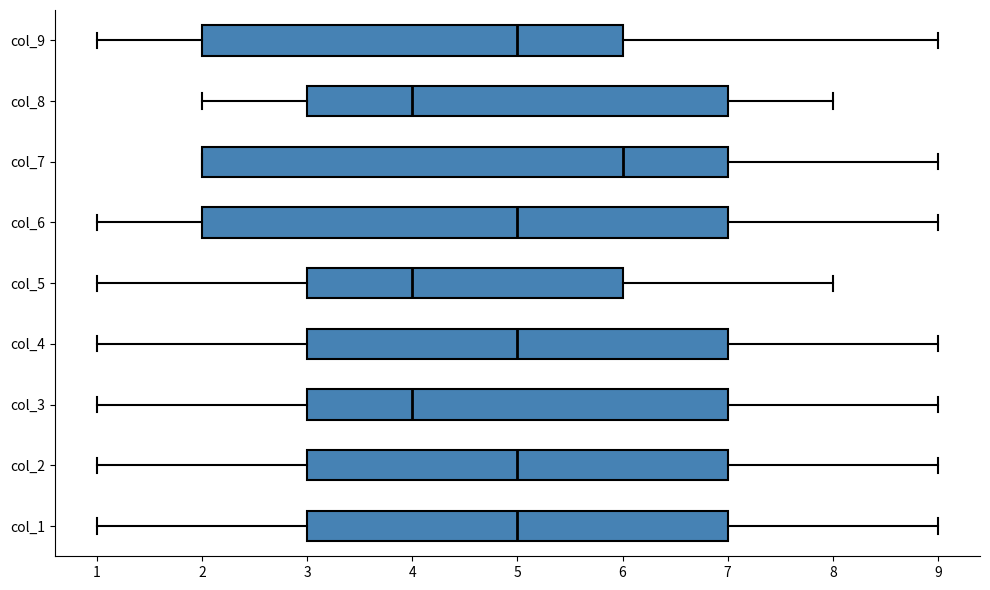

Reading bottom to top, transcribe this box plot: for each box, give where its median line is, the range the box spans, and where its two whiskers end, as read against the x-axis. The values are not printed on the chart, so give them approximately, as read against the axis.

col_1: median 5, box 3 to 7, whiskers 1 to 9
col_2: median 5, box 3 to 7, whiskers 1 to 9
col_3: median 4, box 3 to 7, whiskers 1 to 9
col_4: median 5, box 3 to 7, whiskers 1 to 9
col_5: median 4, box 3 to 6, whiskers 1 to 8
col_6: median 5, box 2 to 7, whiskers 1 to 9
col_7: median 6, box 2 to 7, whiskers 2 to 9
col_8: median 4, box 3 to 7, whiskers 2 to 8
col_9: median 5, box 2 to 6, whiskers 1 to 9